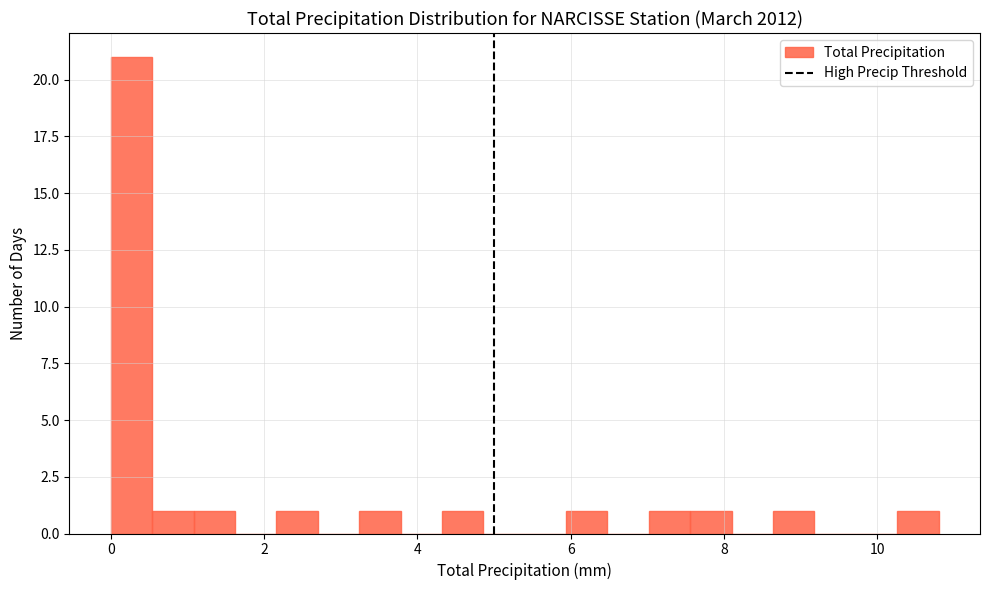

Read against the x-axis, roughly where is the centre of the tallest bar?

0.2